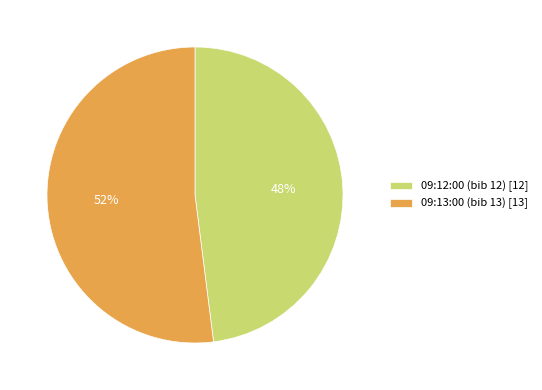

Between 09:13:00 (bib 13) and 09:12:00 (bib 12), which is larger?

09:13:00 (bib 13)